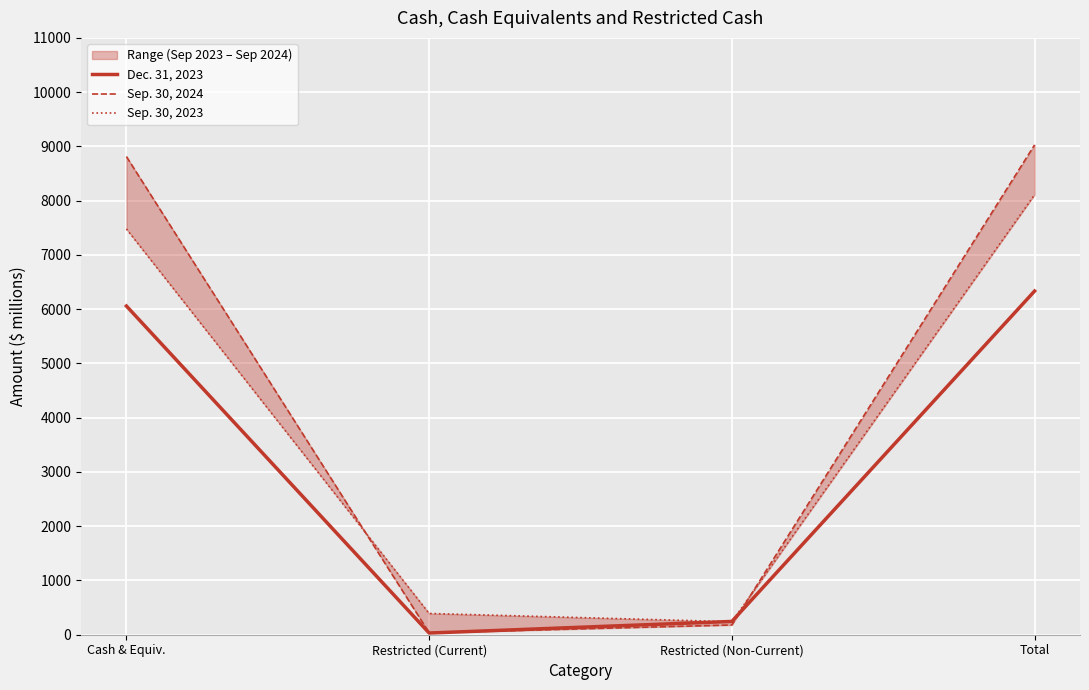

Which category has the highest value in the Dec. 31, 2023 series?

Total